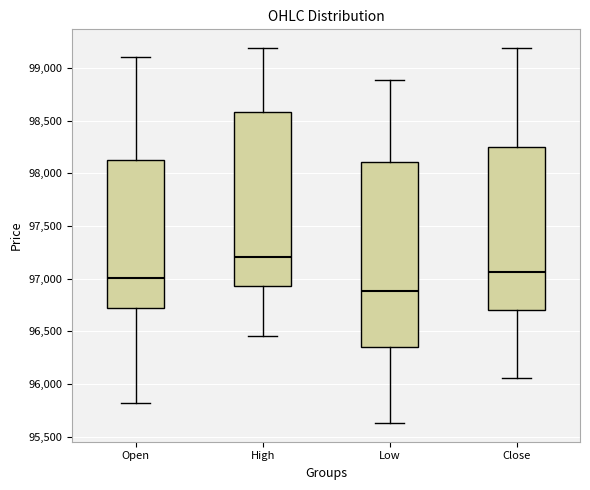

Which box is the tallest, from its lower edge to its upper edge?

Low